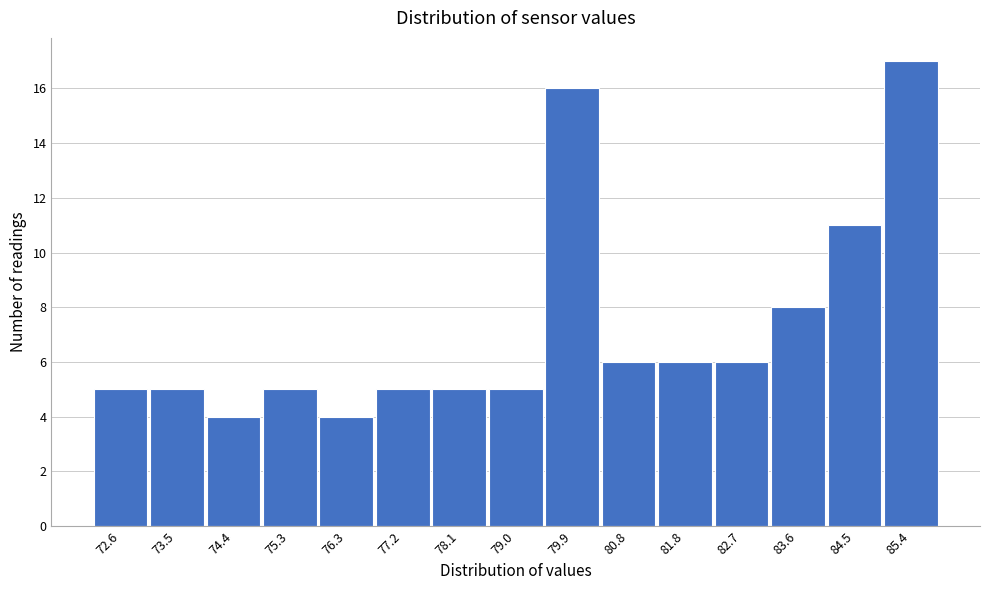

Reading left to right, what are all the values shown in this chart?

5	5	4	5	4	5	5	5	16	6	6	6	8	11	17